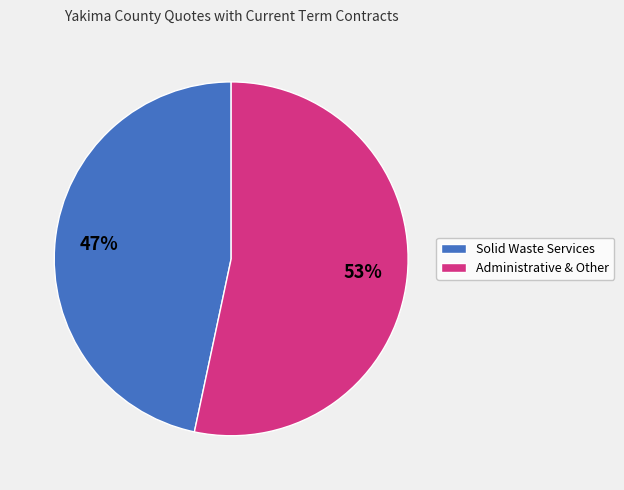

Is there a majority slice in this chart?

Yes